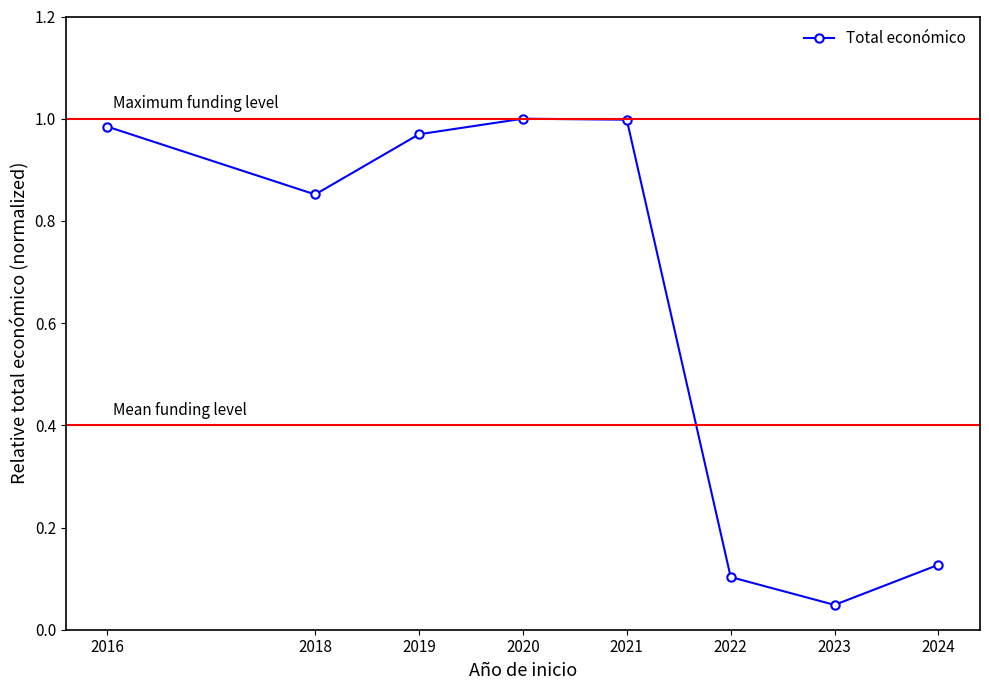

Is it true that the value at 2018 is 1.2?

False